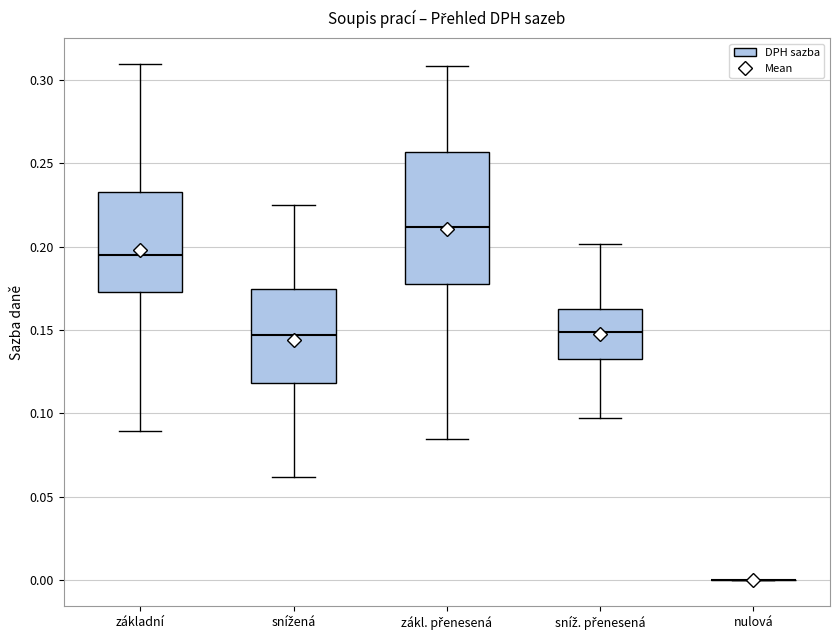

Where is the upper edge of the box for základní on the y-axis? The values are not printed on the chart, so give them approximately, as read against the axis.

0.235